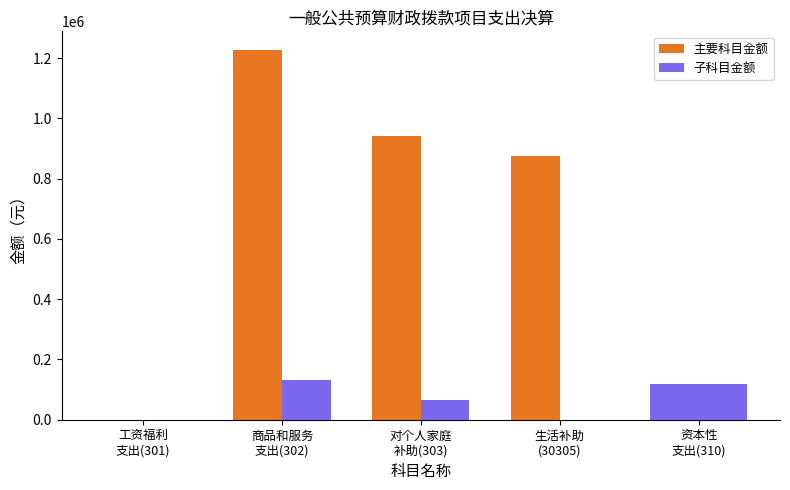

What is the value of the 主要科目金额 bar at the 3rd from the left?

941813.2